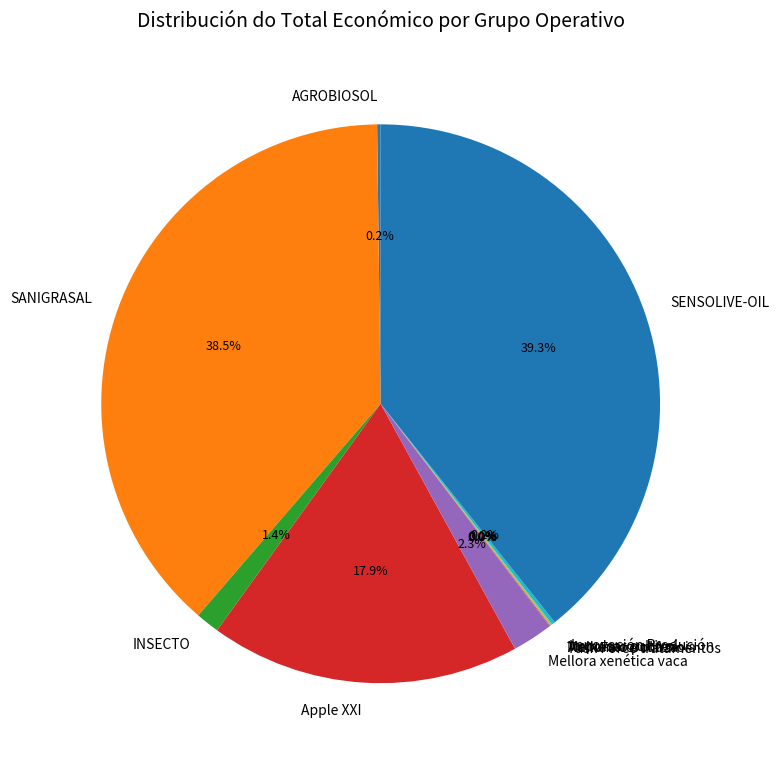

Which has a higher value, Apple XXI or SENSOLIVE-OIL?

SENSOLIVE-OIL